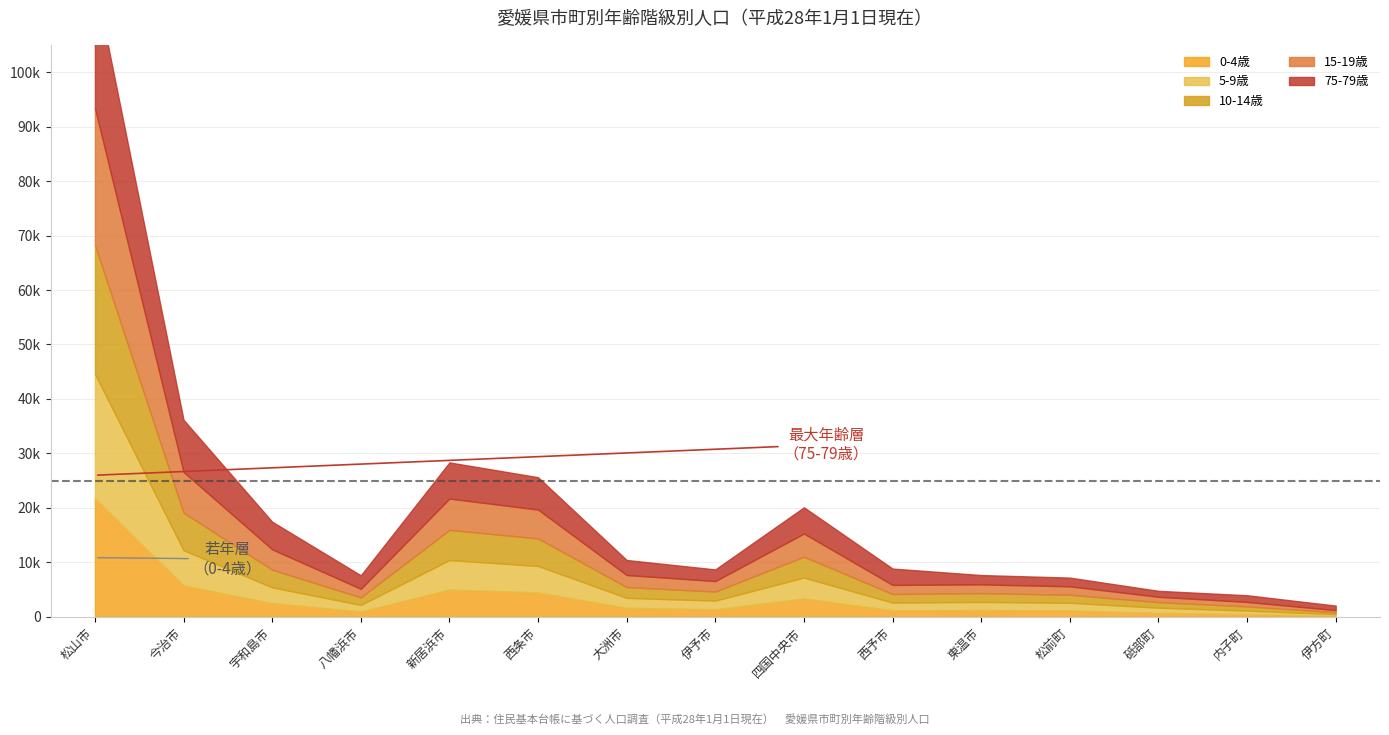

What is the value of the 15-19歳 point at the 6th from the left?

5298